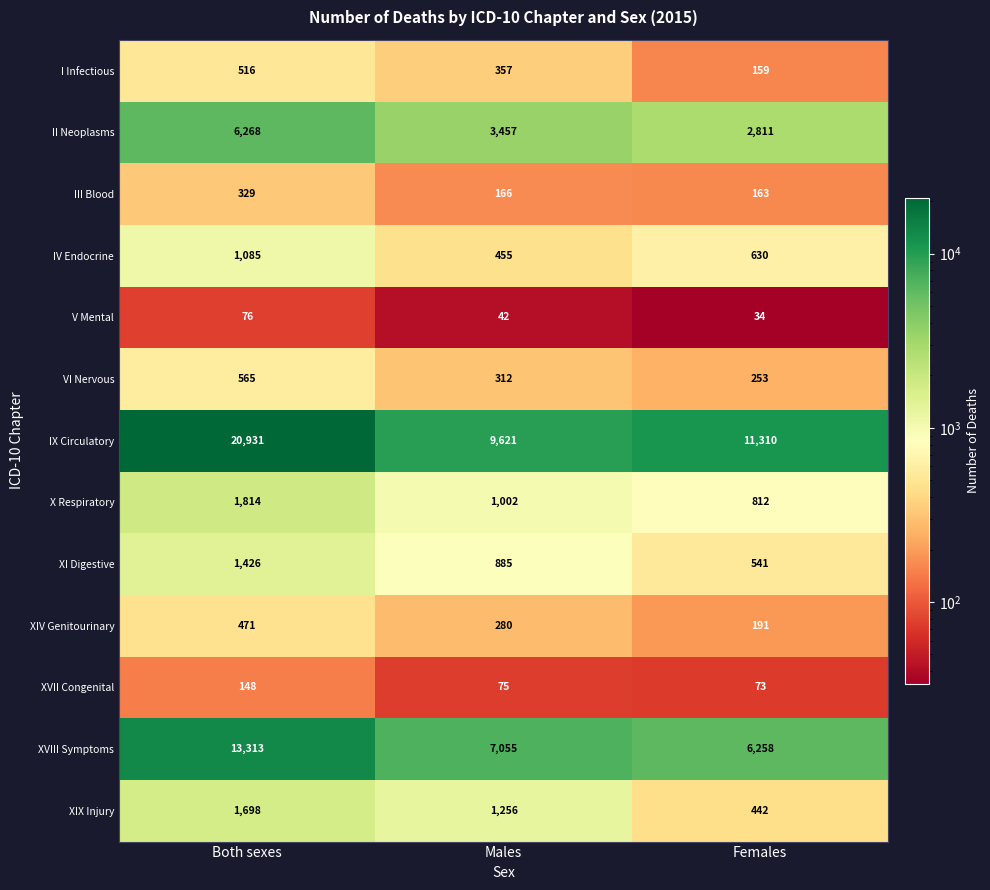

What is the difference between the XVIII Symptoms values at Males and Females?

797